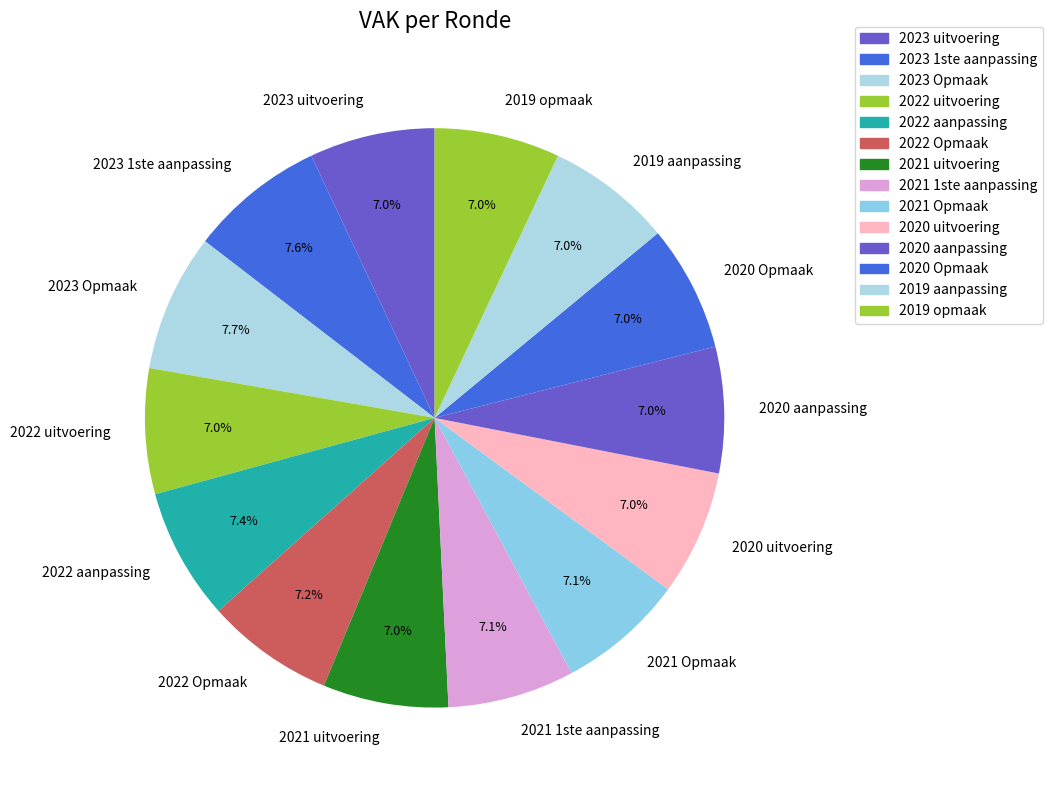

Is it true that 2020 aanpassing is 7% of the pie?

True